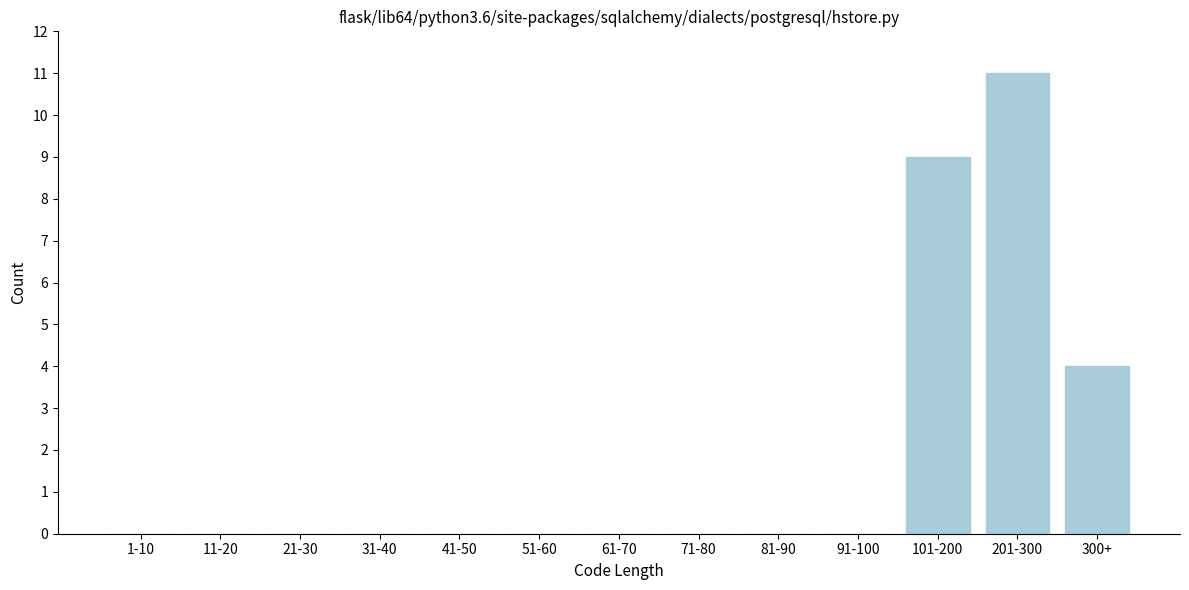

Reading right to left, what are all the values shown in this chart?

300+=4	201-300=11	101-200=9	91-100=0	81-90=0	71-80=0	61-70=0	51-60=0	41-50=0	31-40=0	21-30=0	11-20=0	1-10=0